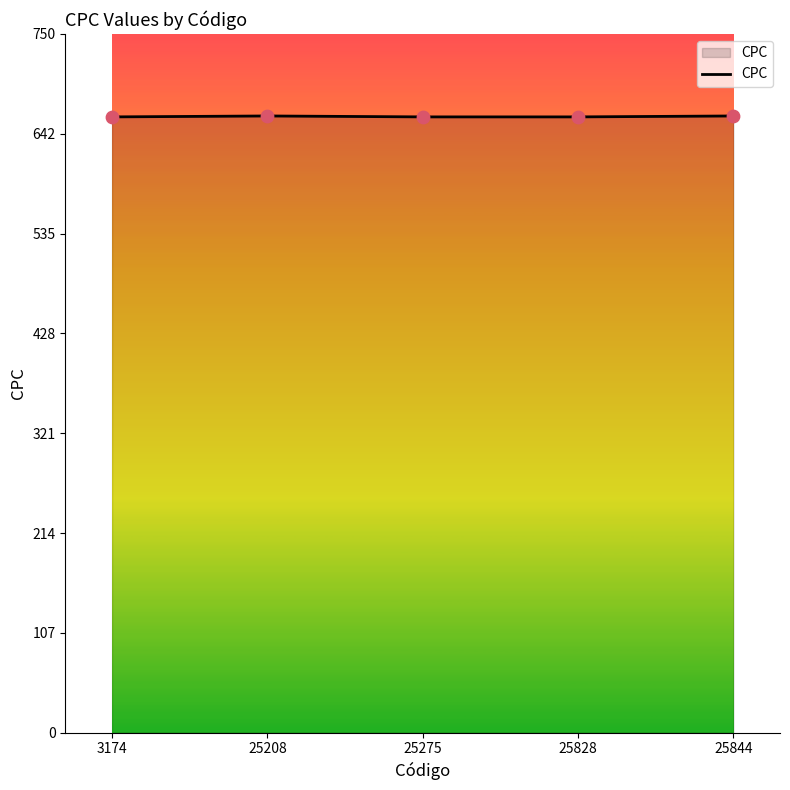

What is the change in value from 3174 to 25844?

+1